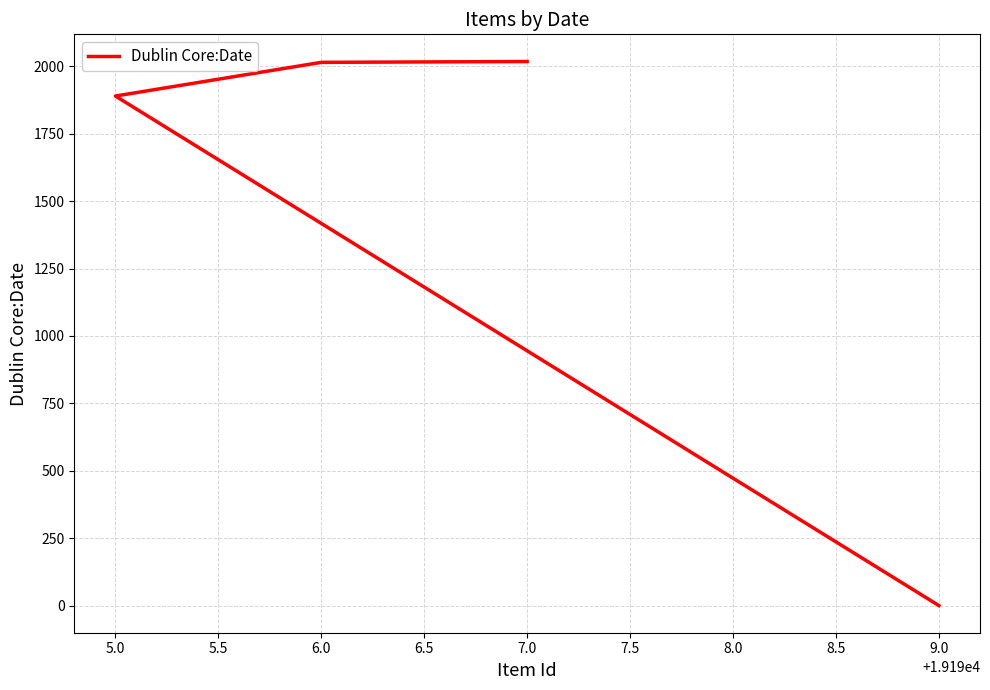

Count the number of values greater than 2015.

1